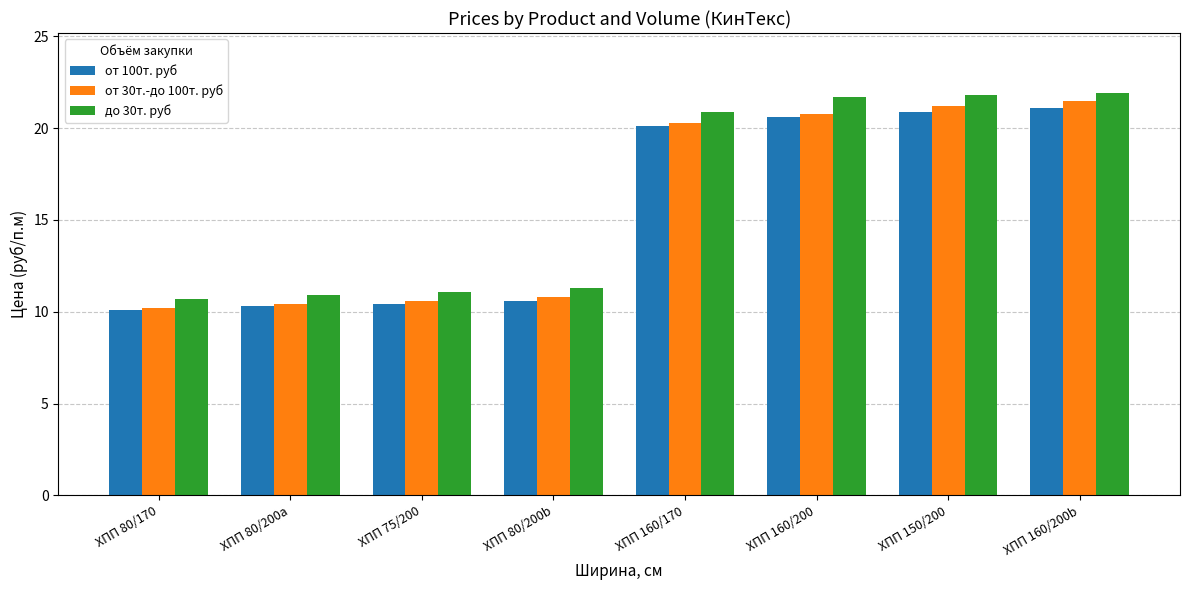

List the series in order of their peak value, highest first.

до 30т. руб, от 30т.-до 100т. руб, от 100т. руб